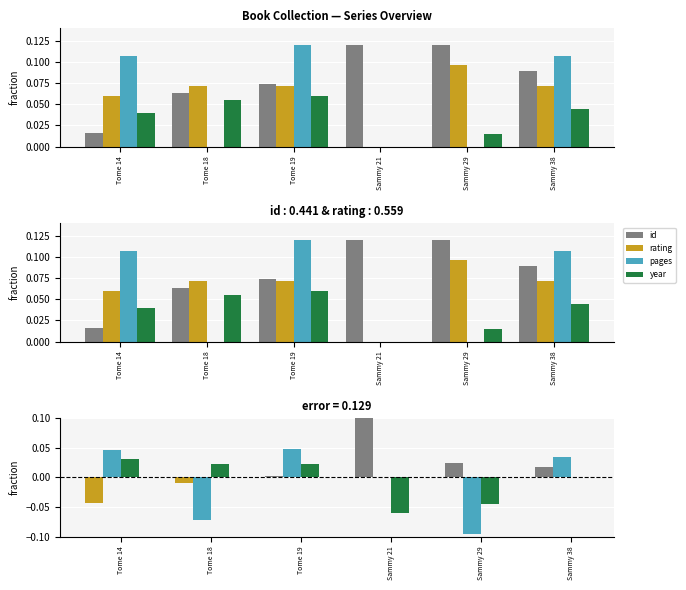

Which series has the largest total across all categories?

id